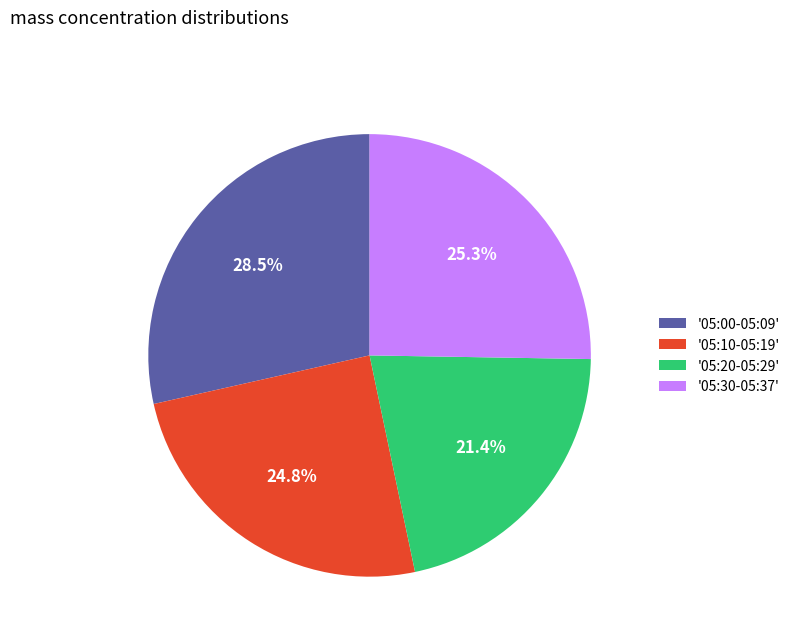

Approximately how many times larger is the value at '05:10-05:19' compared to '05:30-05:37'?

1.0